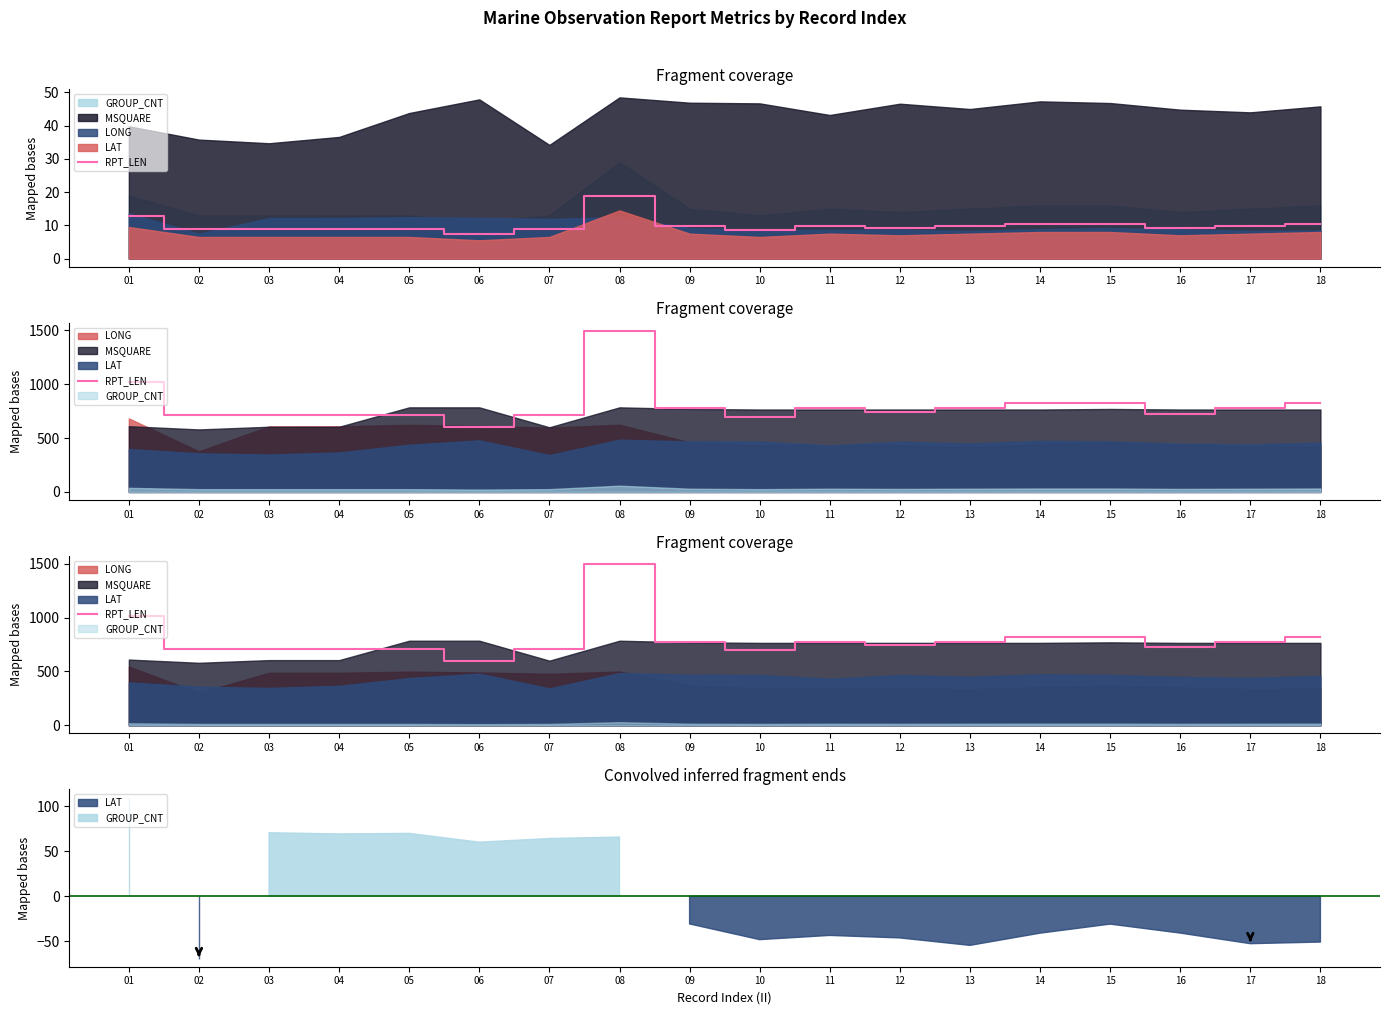

What is the difference between the second highest and minimum values?

416